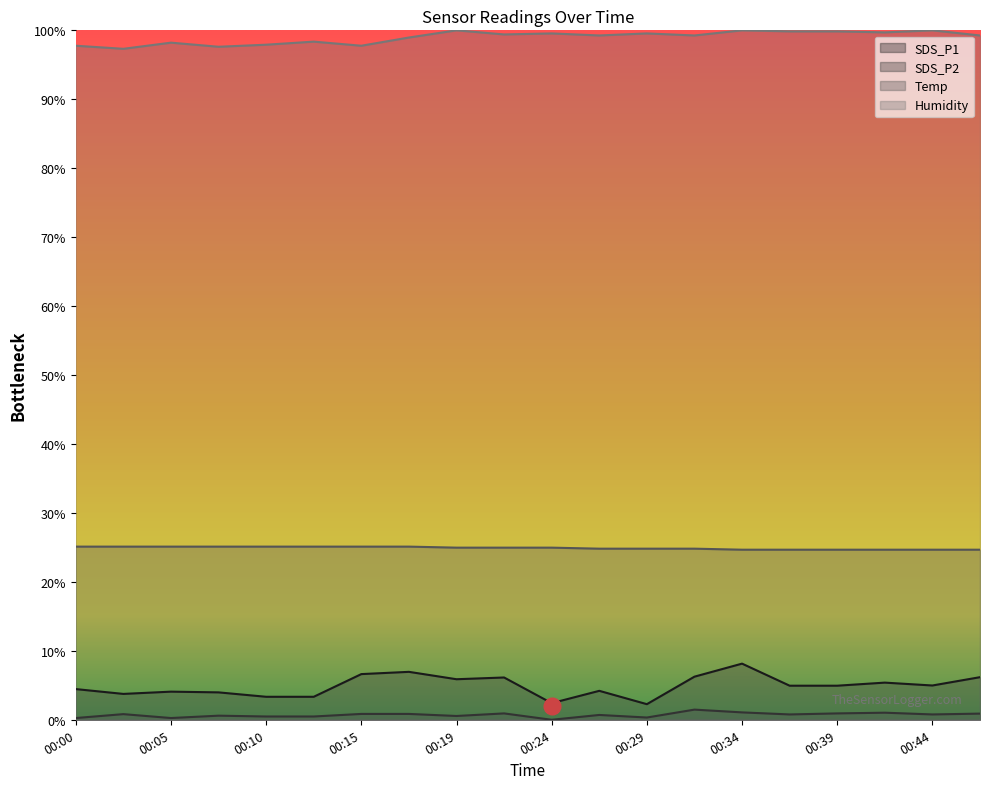

What is the spread (max minus min) of values at 00:39?

98.9